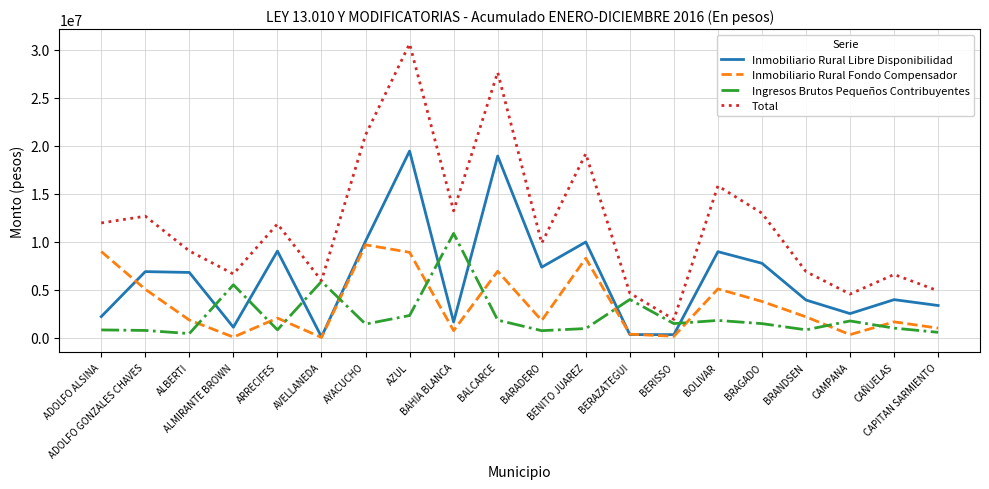

Where does the Inmobiliario Rural Fondo Compensador series first go above 2027427?

ADOLFO ALSINA